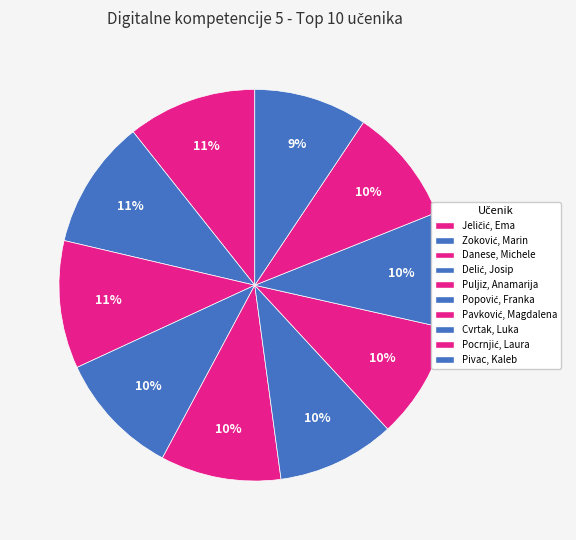

How many segments does this pie chart have?

10